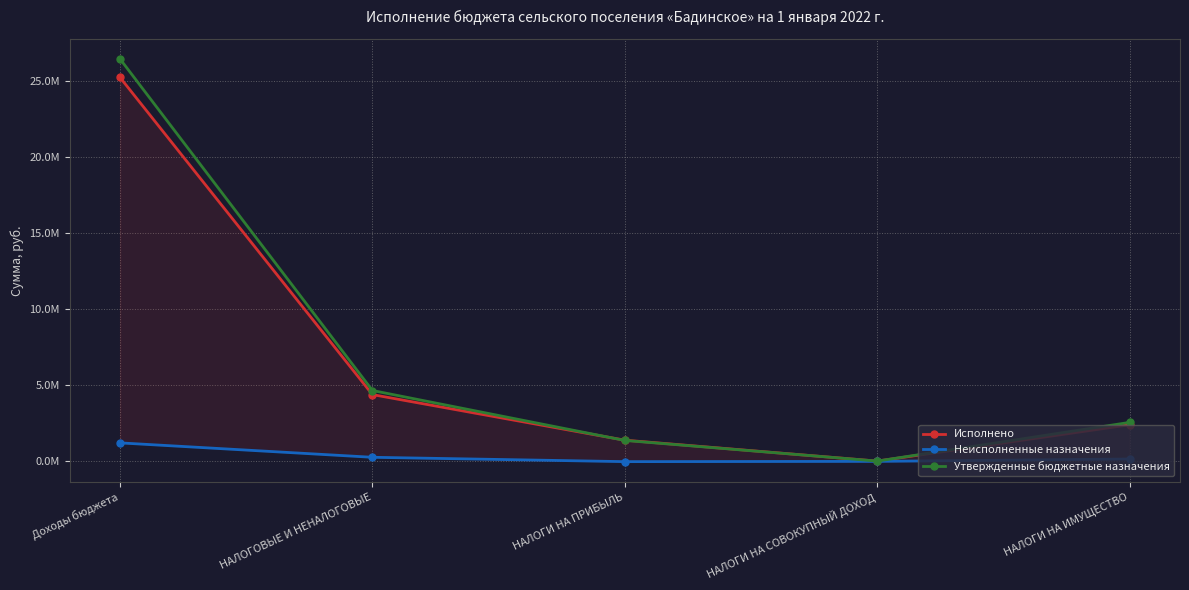

What is the difference between the highest and lowest values at НАЛОГОВЫЕ И НЕНАЛОГОВЫЕ?

4386136.2